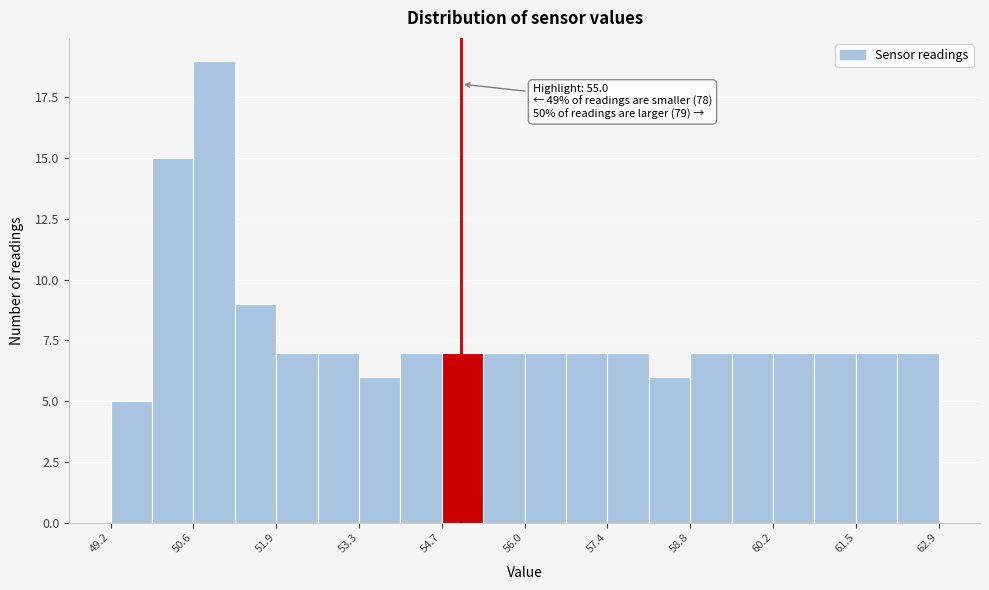

Around what value on the x-axis is the tallest bar? Give the approximate position of its centre, as read against the axis.

51.0